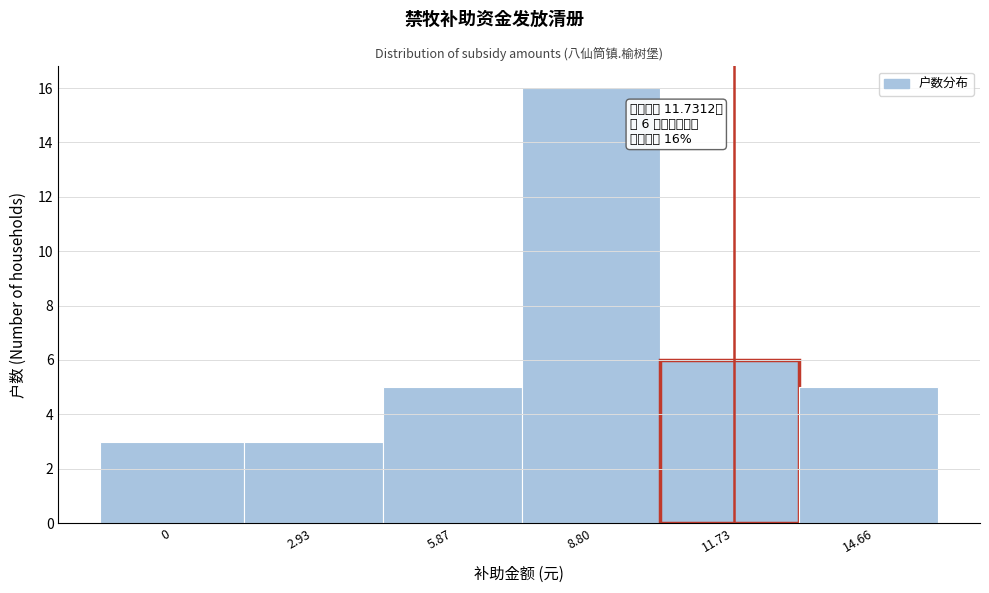

Which range on the x-axis has the tallest bar?

7.3 to 10.2